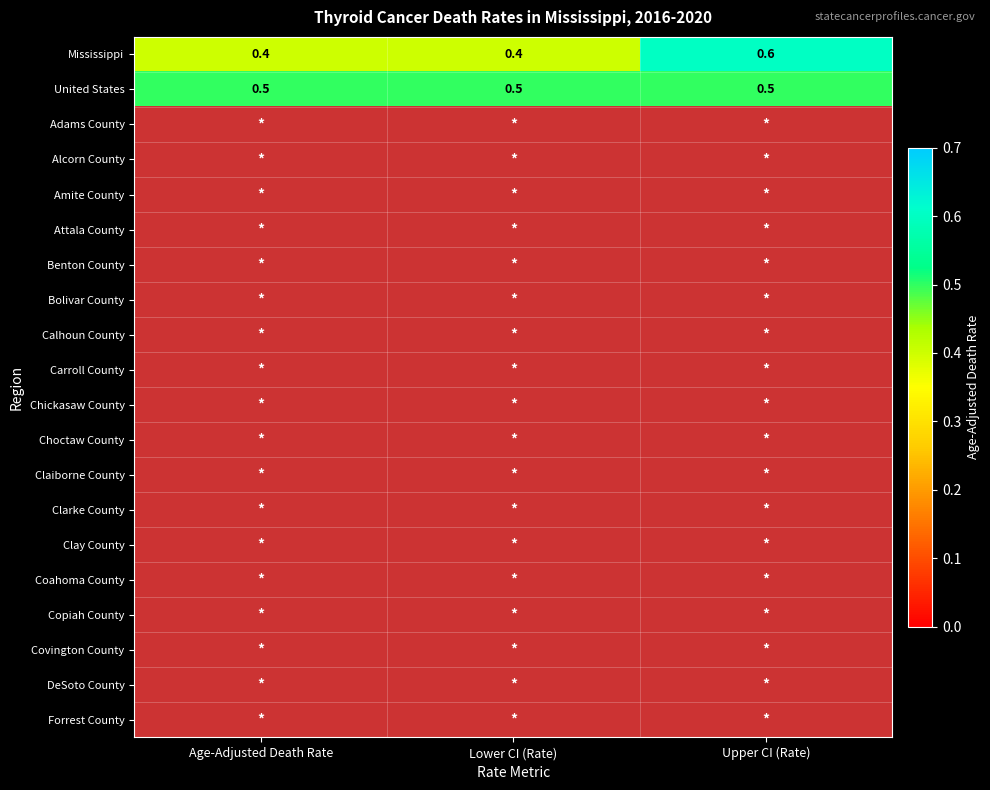

True or false: Mississippi has a value of 0.6 at Upper CI (Rate).

True